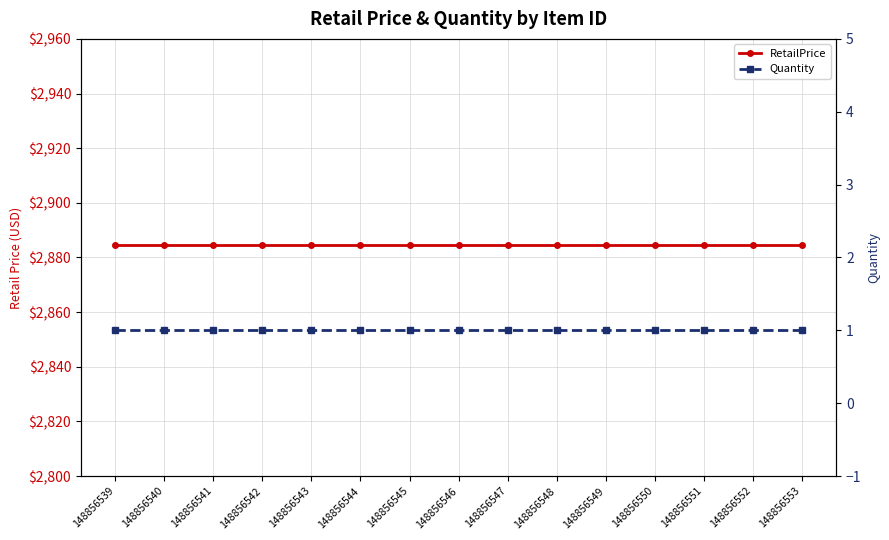

Reading right to left, list all the values displayed in this chart.

RetailPrice: 148856553=2884.6	148856552=2884.6	148856551=2884.6	148856550=2884.6	148856549=2884.6	148856548=2884.6	148856547=2884.6	148856546=2884.6	148856545=2884.6	148856544=2884.6	148856543=2884.6	148856542=2884.6	148856541=2884.6	148856540=2884.6	148856539=2884.6
Quantity: 148856553=1.0	148856552=1.0	148856551=1.0	148856550=1.0	148856549=1.0	148856548=1.0	148856547=1.0	148856546=1.0	148856545=1.0	148856544=1.0	148856543=1.0	148856542=1.0	148856541=1.0	148856540=1.0	148856539=1.0